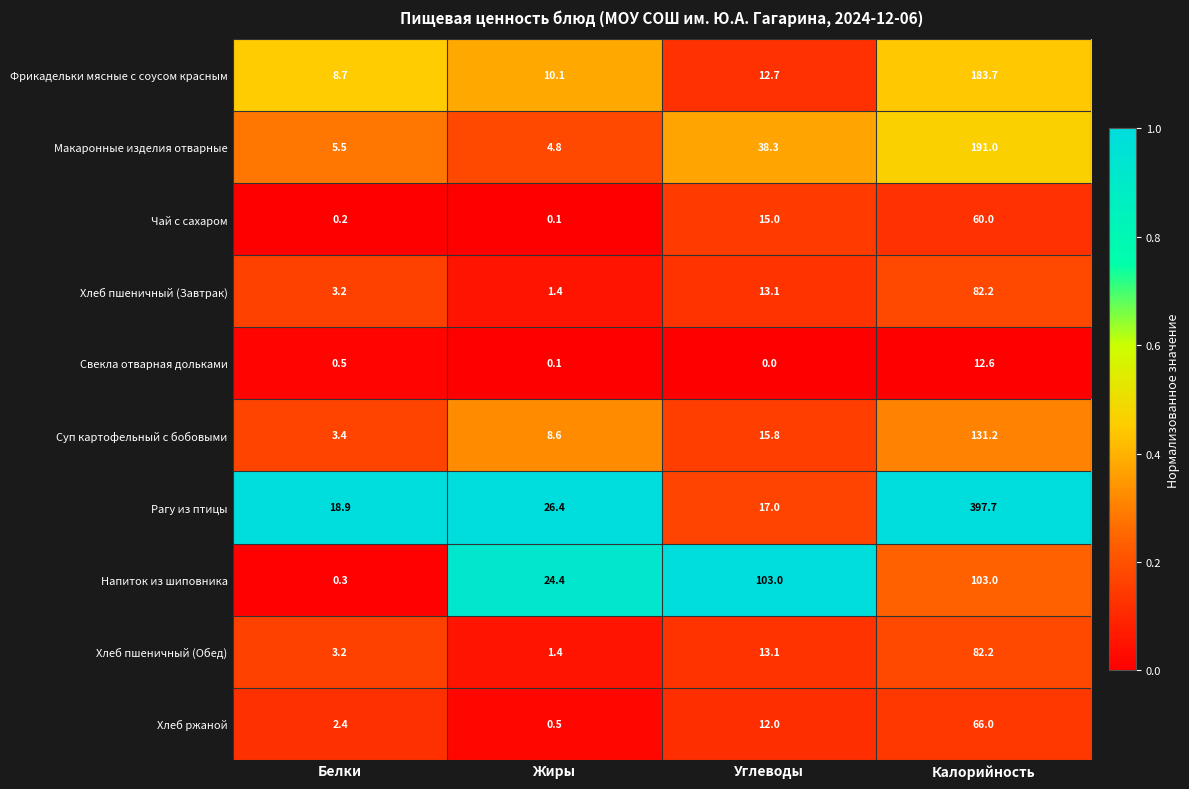

Which series has the largest range (max minus min)?

Рагу из птицы